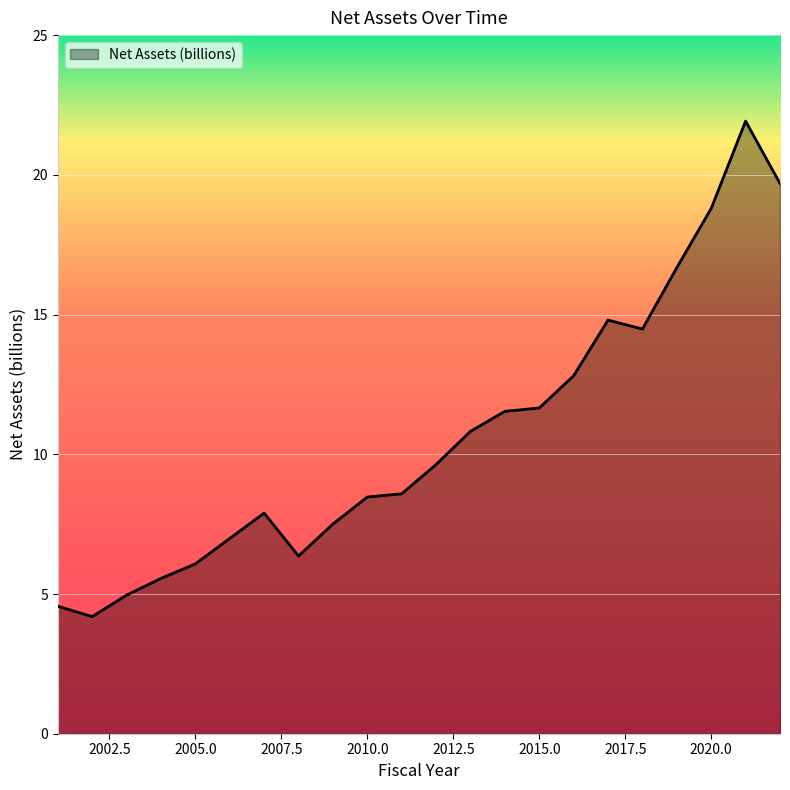

What is the maximum value shown in the chart?

21.9